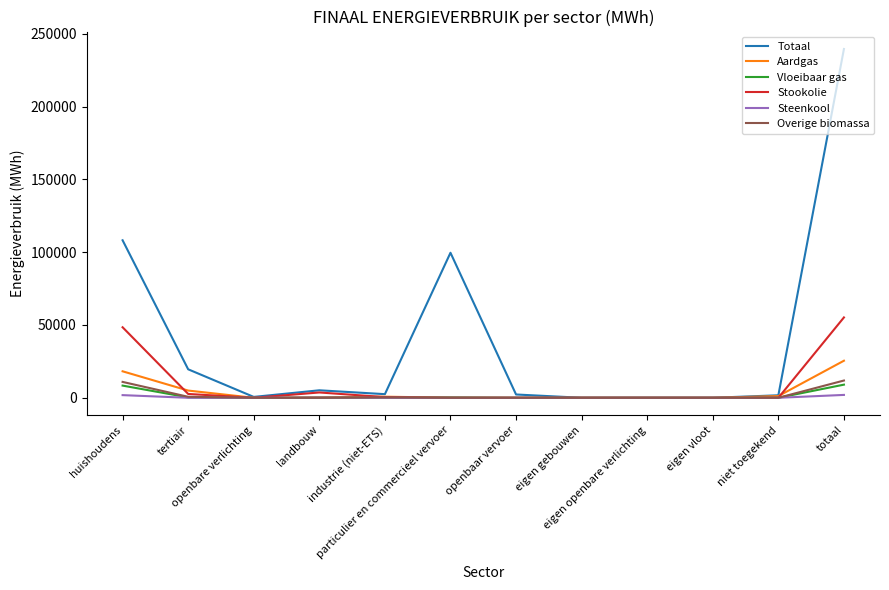

What are all the series names shown in the legend?

Totaal, Aardgas, Vloeibaar gas, Stookolie, Steenkool, Overige biomassa